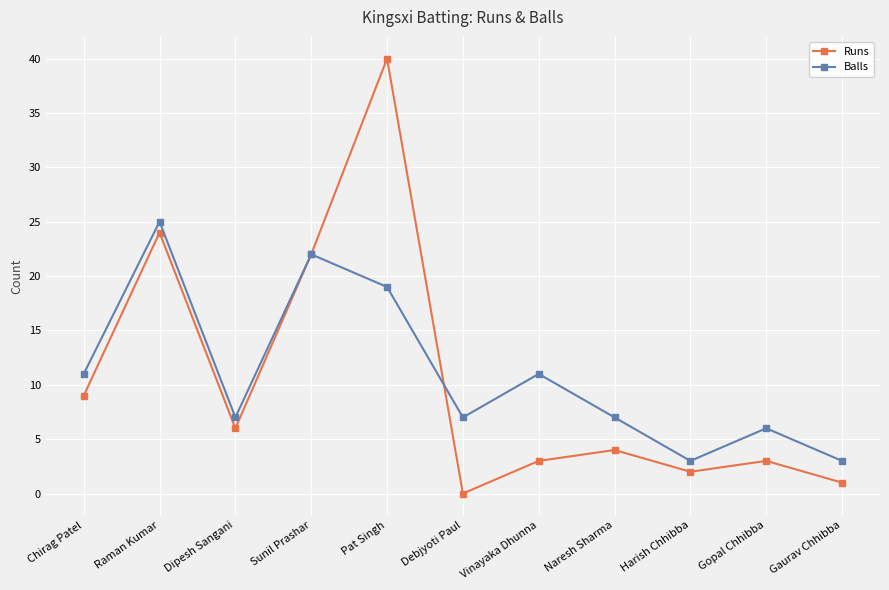

Rank the series at Naresh Sharma from lowest to highest value.

Runs, Balls